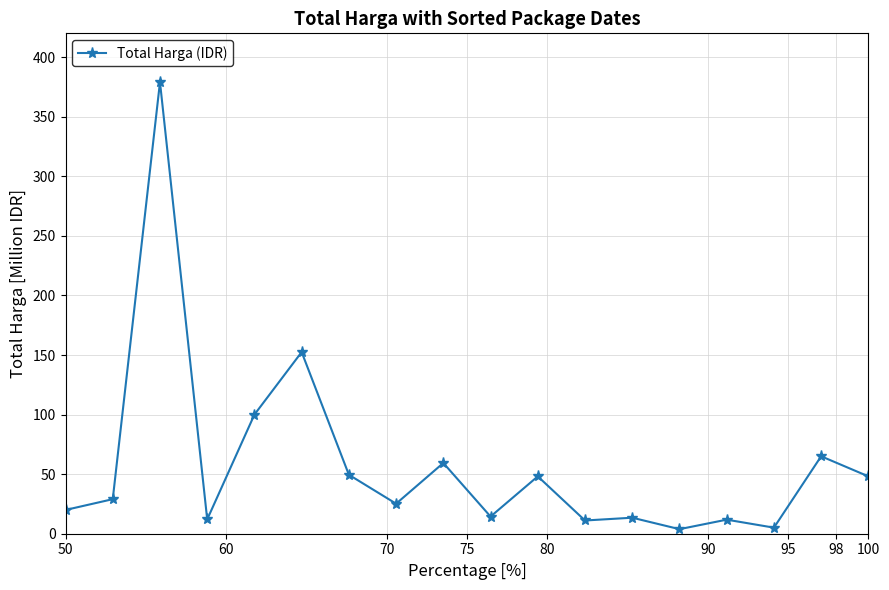

What is the sum of all values?

1047.5